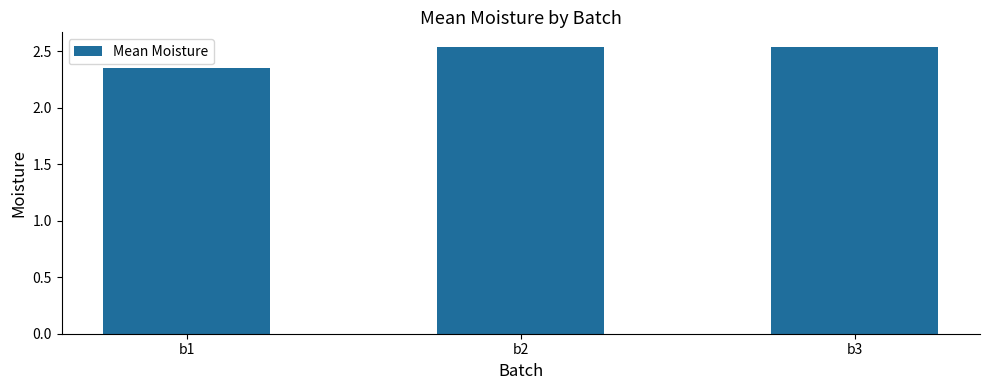

Approximately how many times larger is the value at b3 compared to b1?

1.1